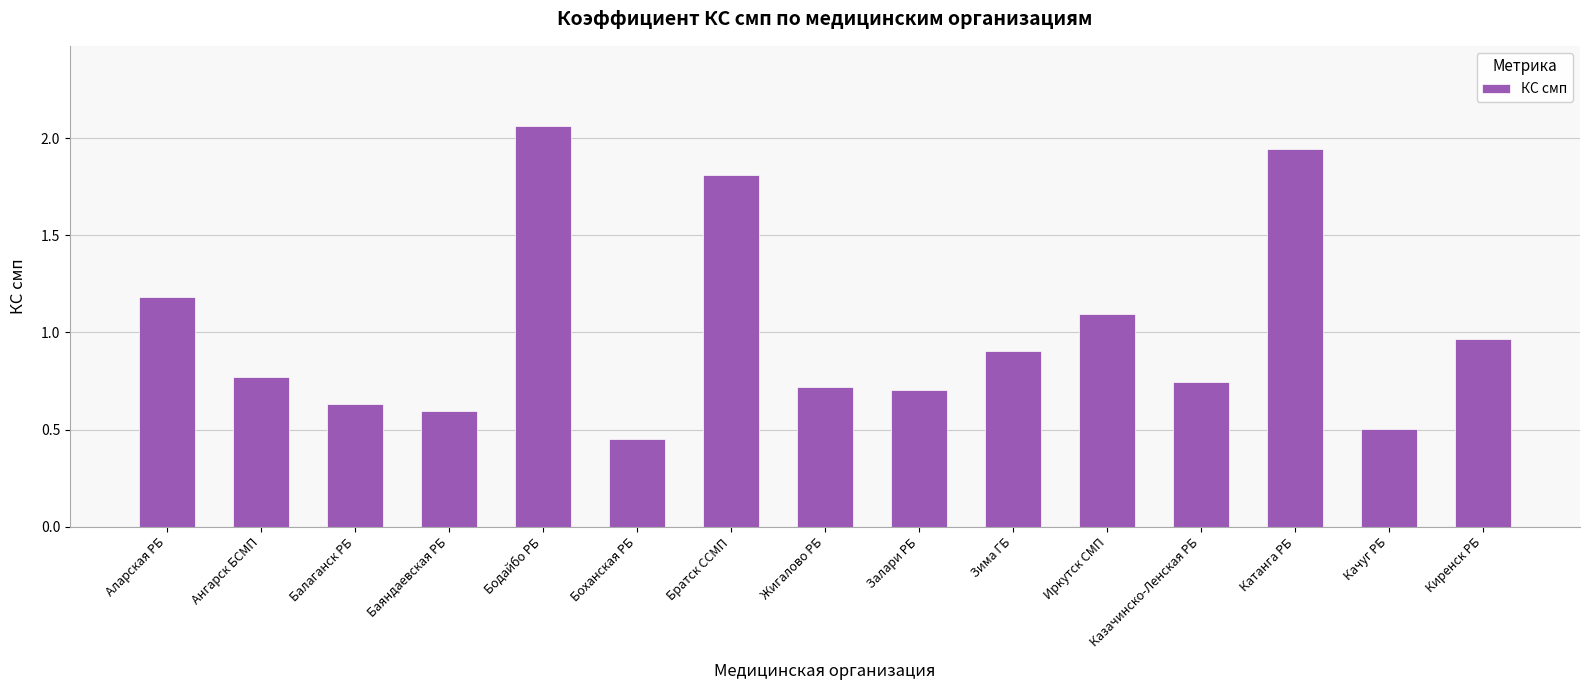

Is it true that the value at Балаганск РБ is 0.6?

True